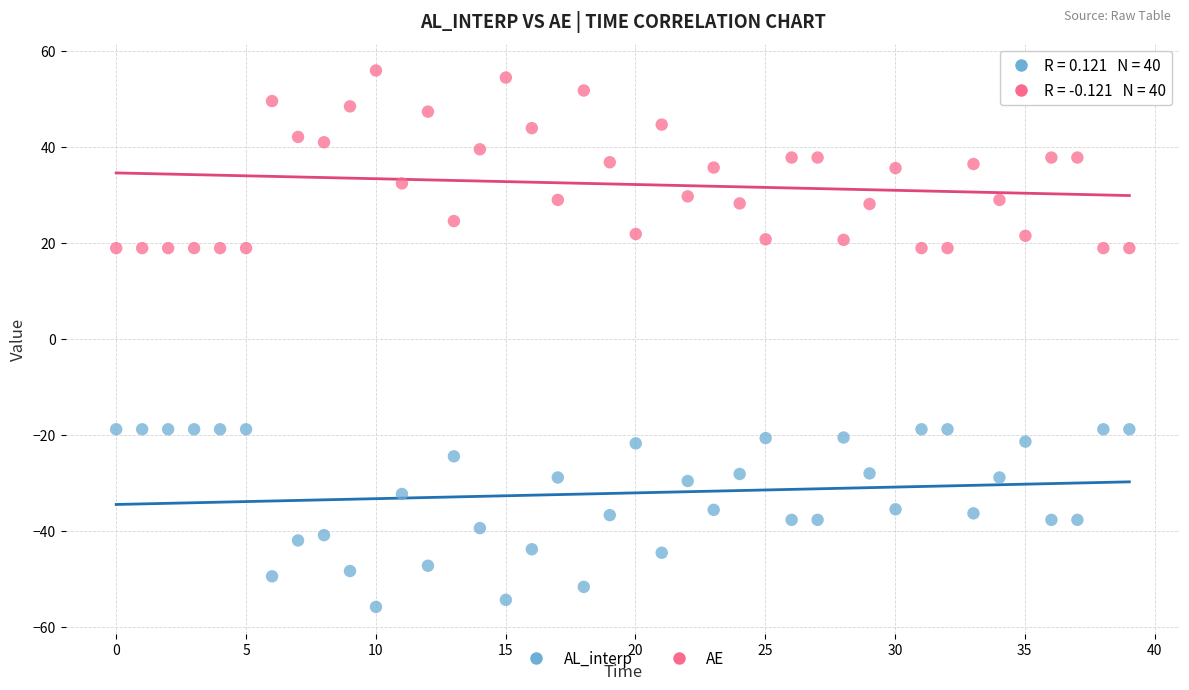

Which series reaches the minimum Y coordinate?

AL_interp